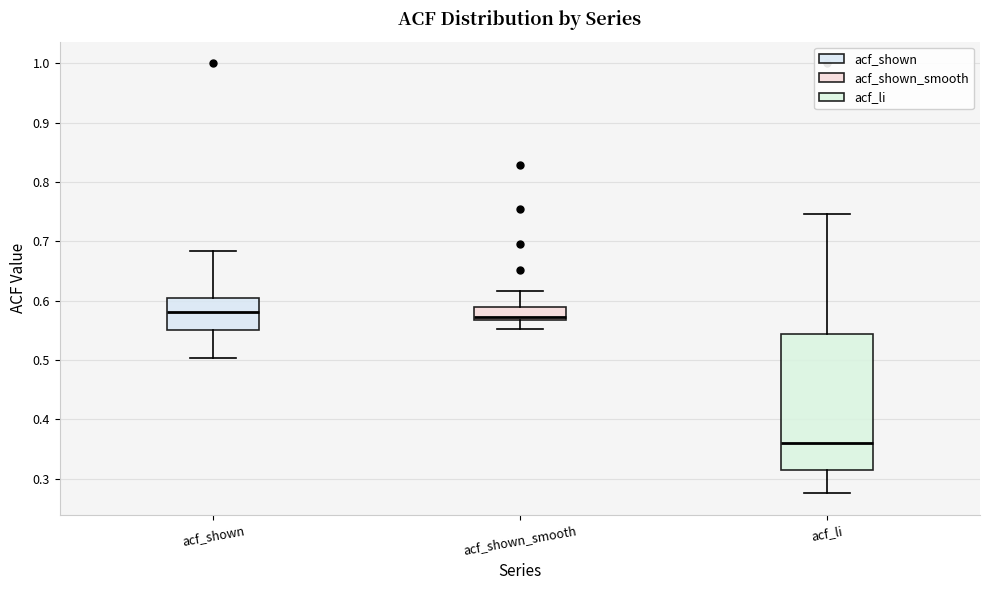

Reading left to right, read every box against the y-axis: the position of its median line, the range the box covers, and the ends of its whiskers. The values are not printed on the chart, so give them approximately, as read against the axis.

acf_shown: median 0.58, box 0.55 to 0.60, whiskers 0.50 to 0.68
acf_shown_smooth: median 0.57 (just above the box's lower edge), box 0.57 to 0.59, whiskers 0.55 to 0.62
acf_li: median 0.36, box 0.31 to 0.54, whiskers 0.28 to 0.75